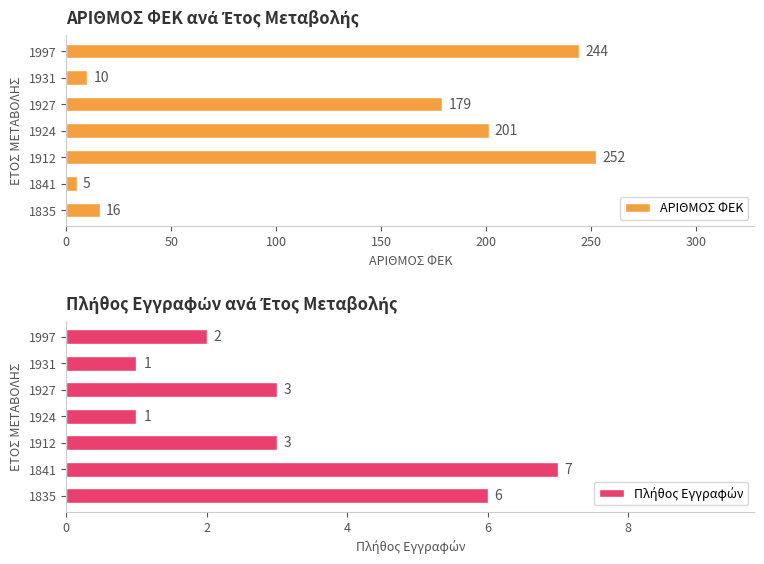

What is the lowest value of the ΑΡΙΘΜΟΣ ΦΕΚ series?

5